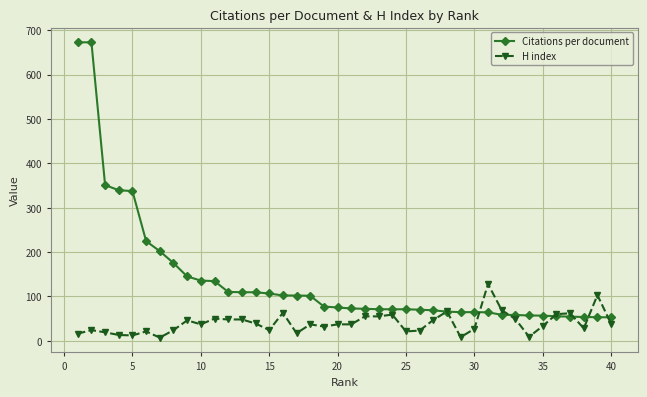

What is the minimum value shown in the chart?

7.0